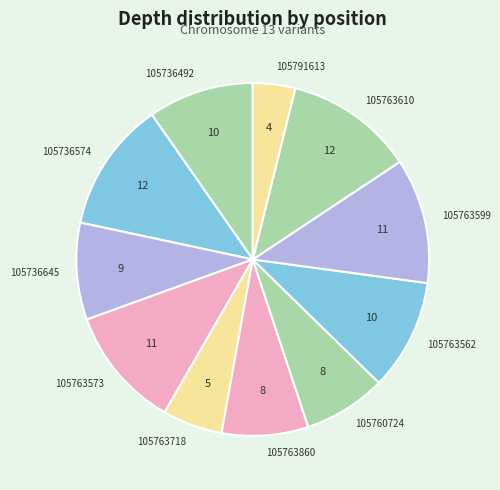

How many segments does this pie chart have?

11